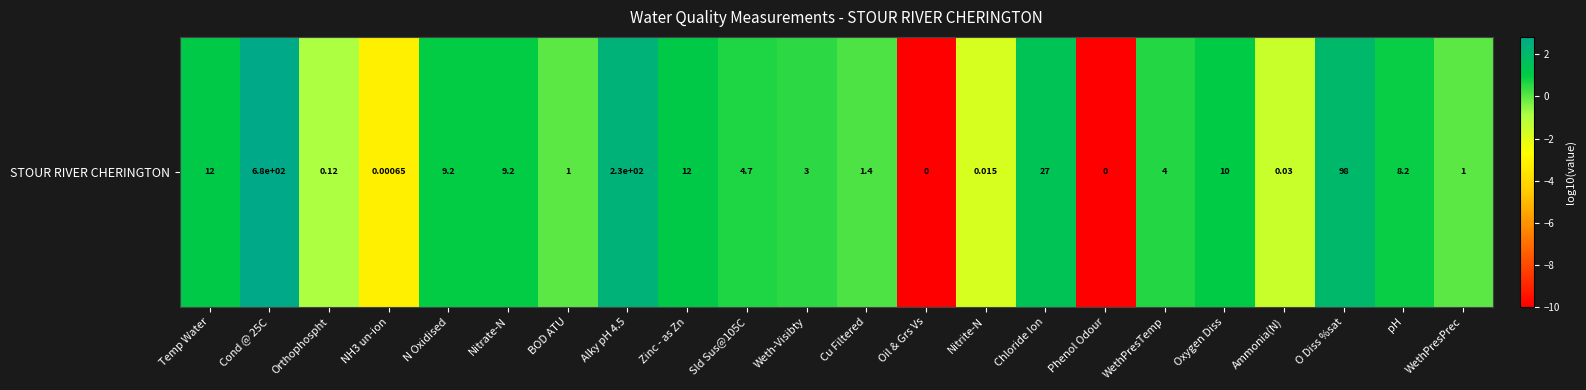

What is the change in value from Oil & Grs Vs to WethPresPrec?

+10.0